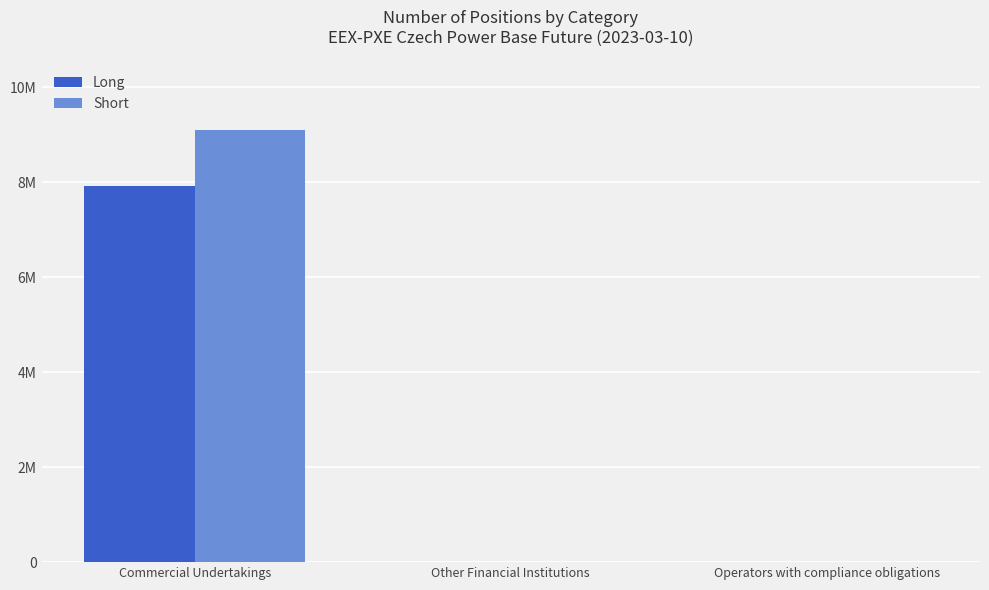

What is the value of the Short bar at the 1st from the left?

9094883